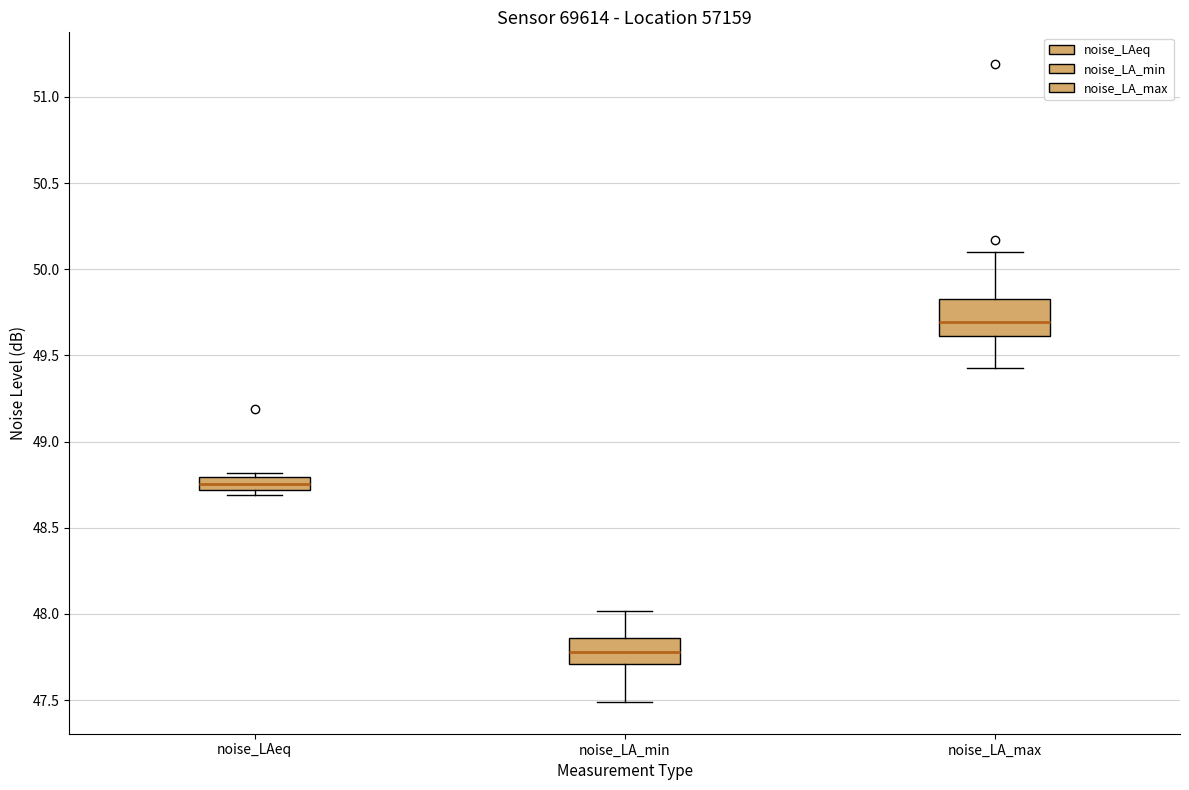

Comparing the boxes themselves (not the whiskers), which one is the tallest?

noise_LA_max